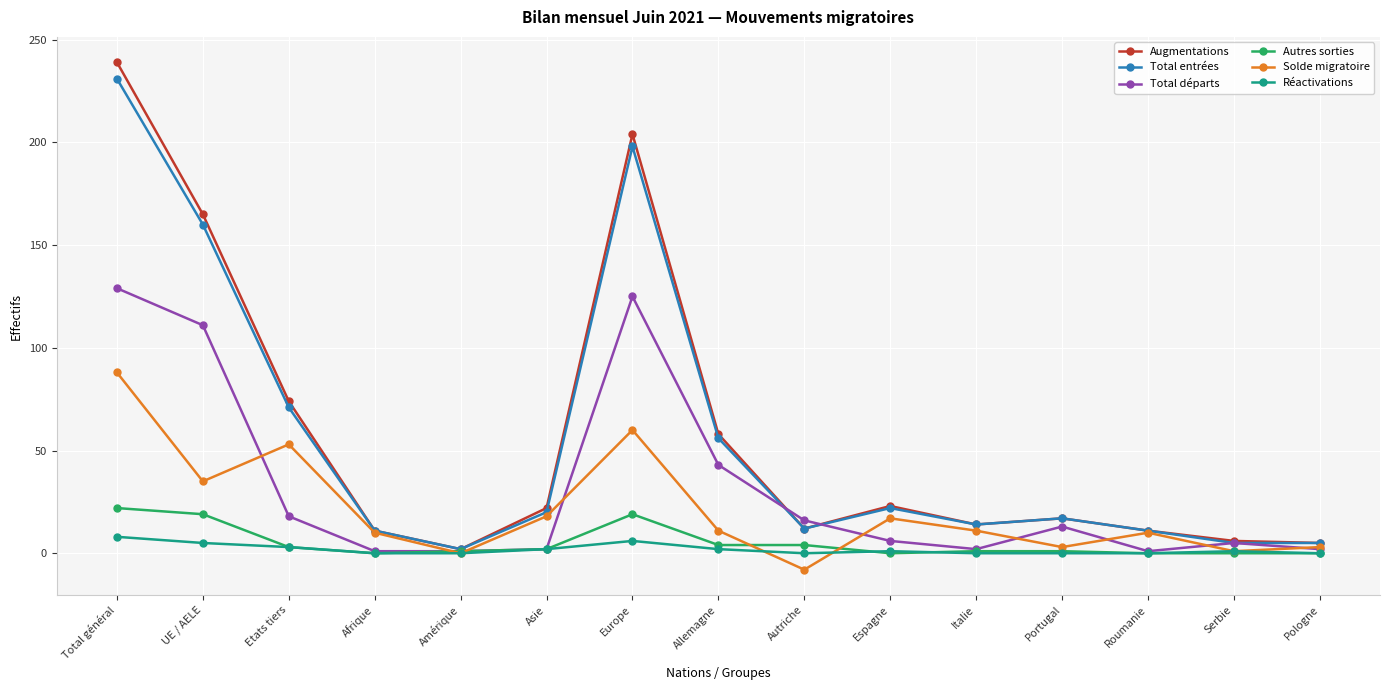

What is the difference between the maximum and minimum values in the Réactivations series?

8